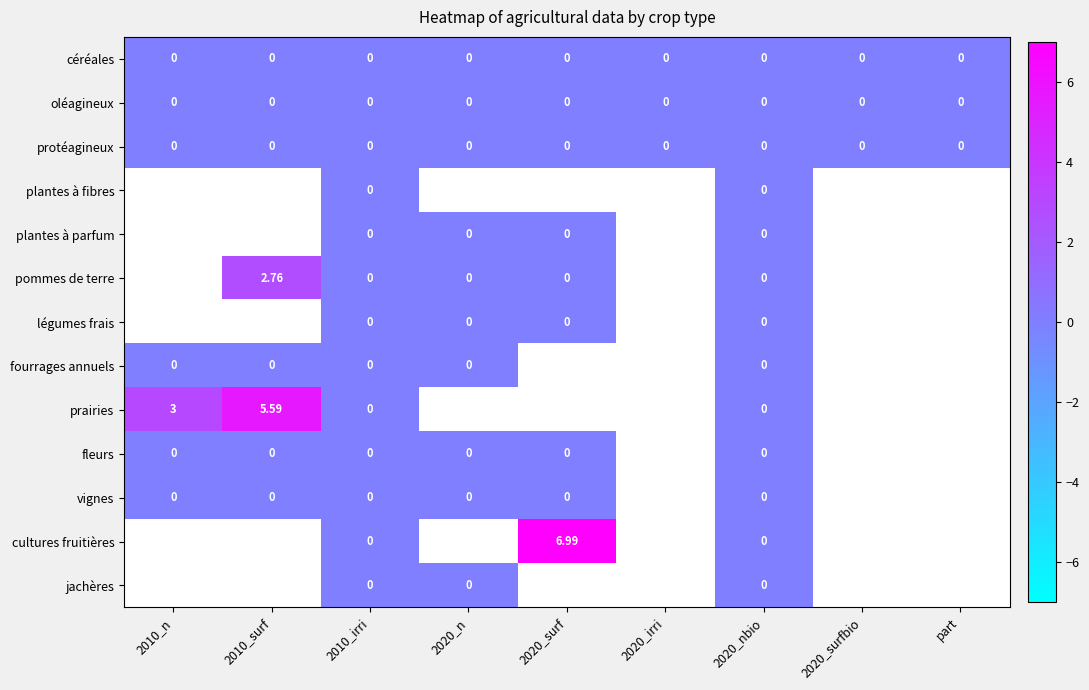

The value of vignes at 2020_nbio is 0.0. True or false?

True